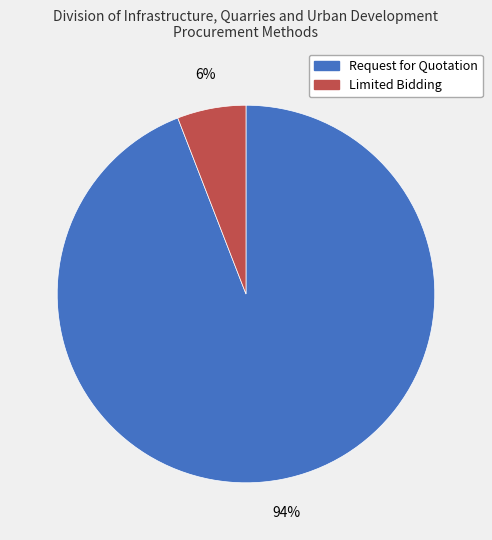

Does any single category account for the majority?

Yes